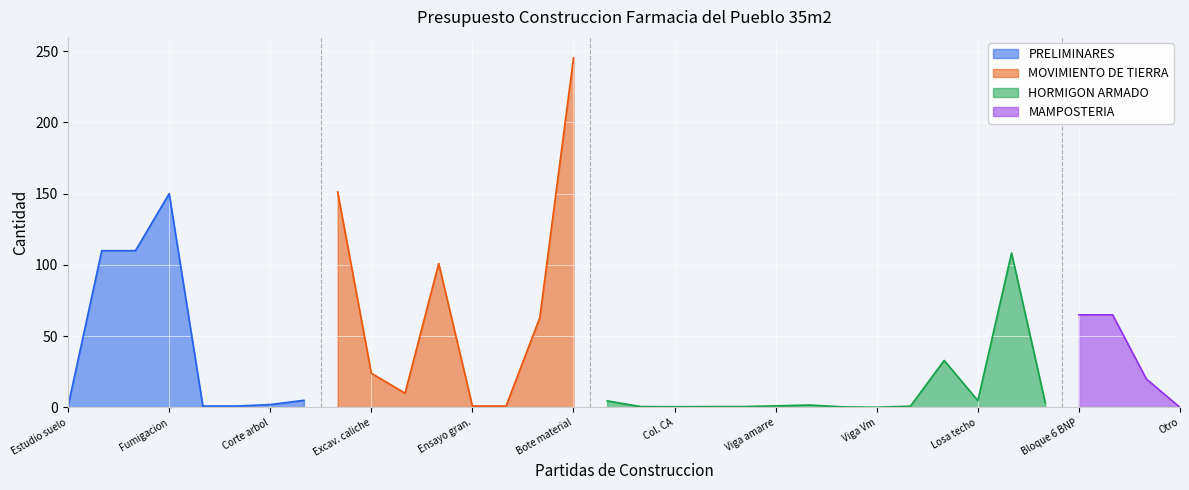

Is it true that MOVIMIENTO DE TIERRA equals 24.0 at Excav. caliche?

True